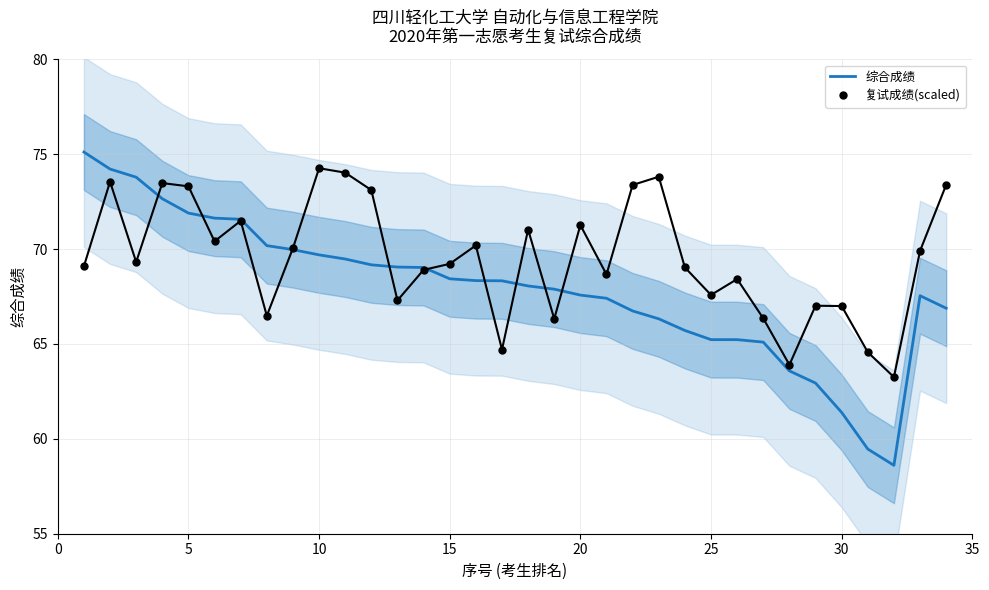

The 复试成绩(scaled) series shows 47.4 at 15. True or false?

False